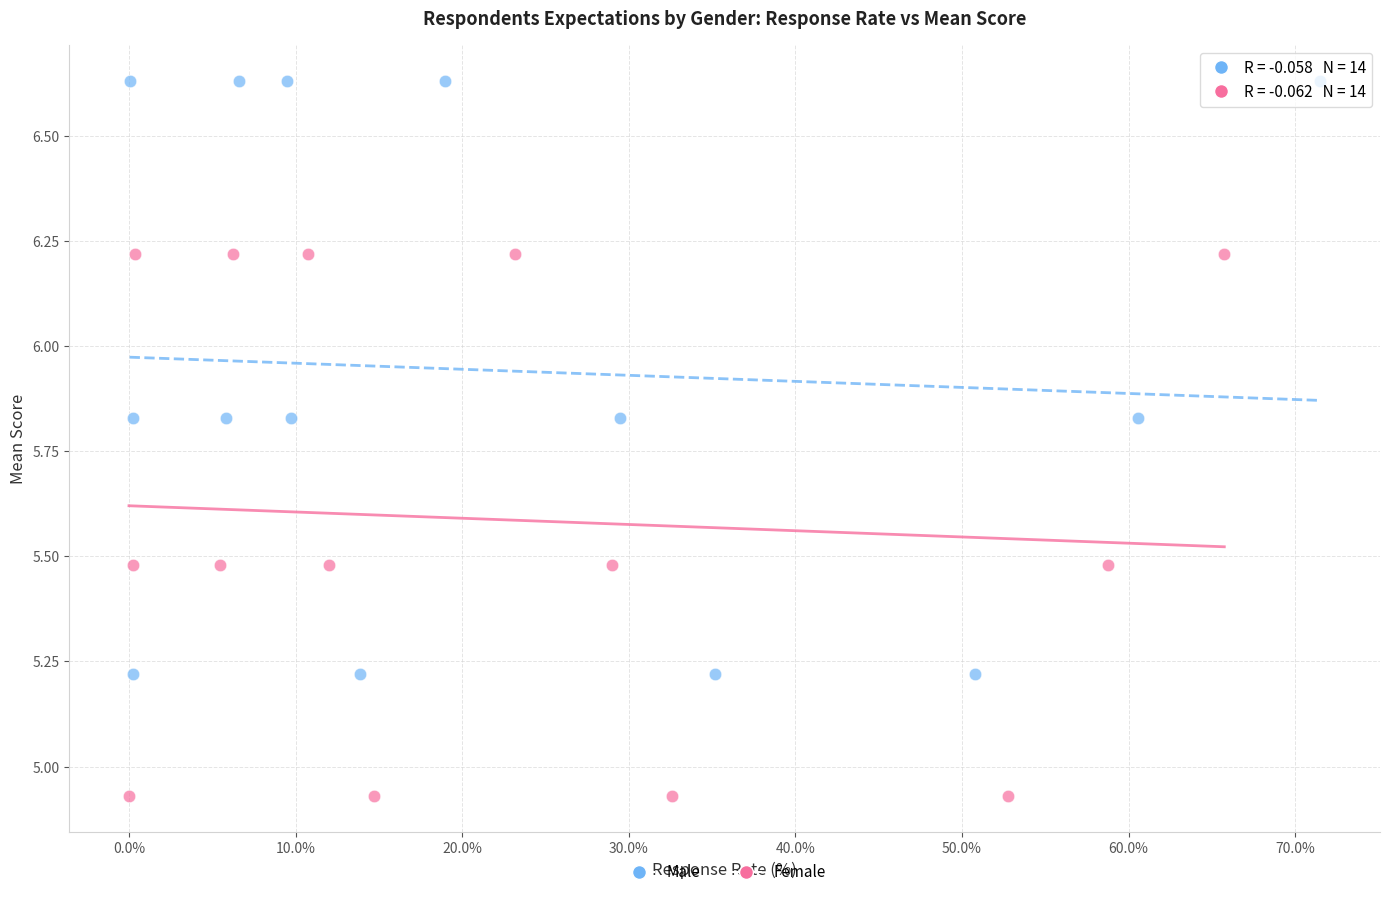

Which series contains the lowest Y value?

Female